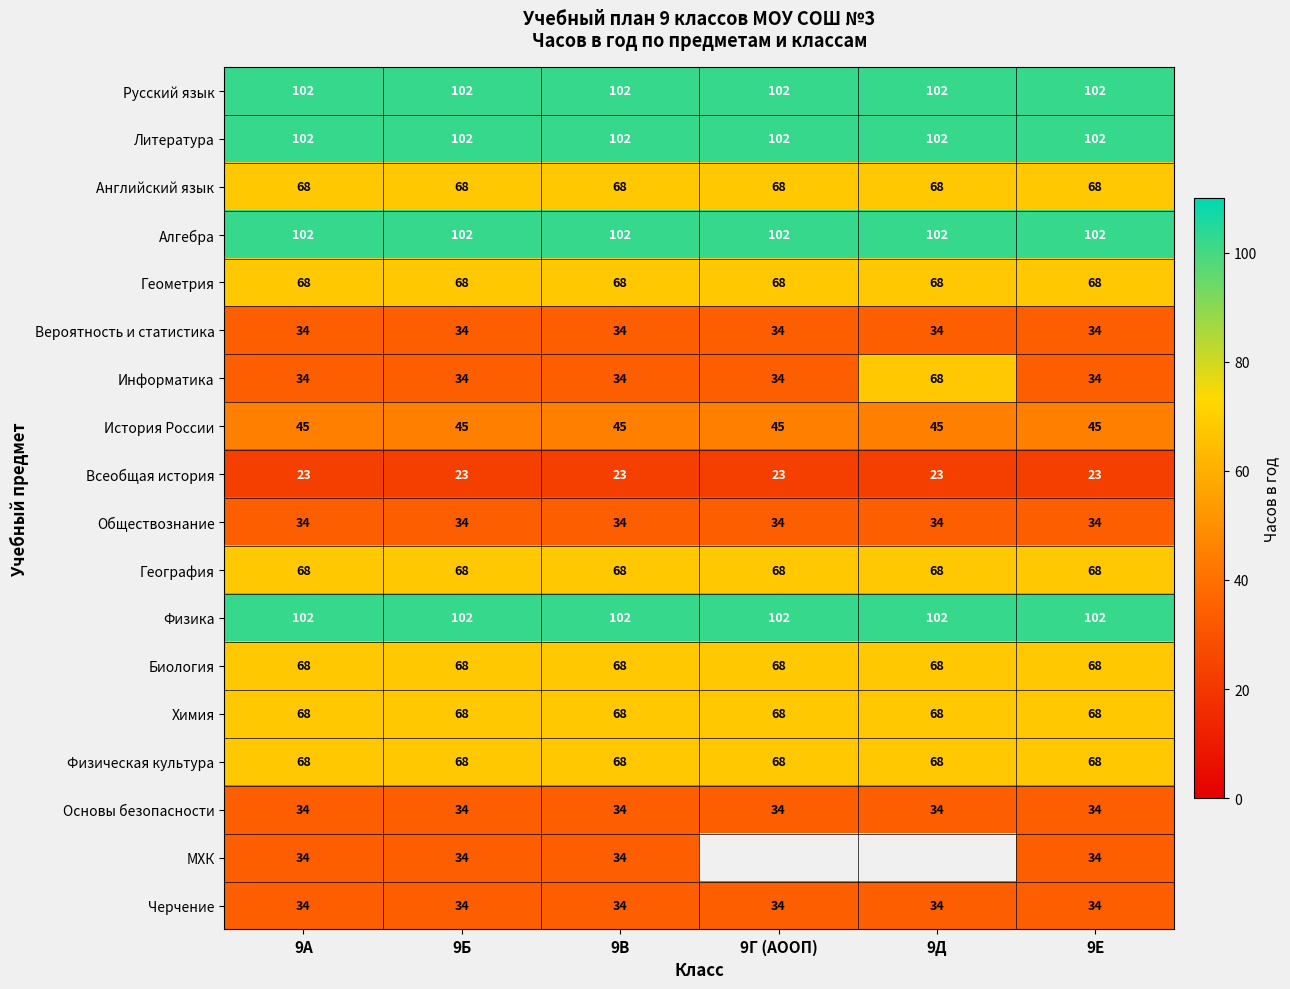

How many data points does each series have?

6